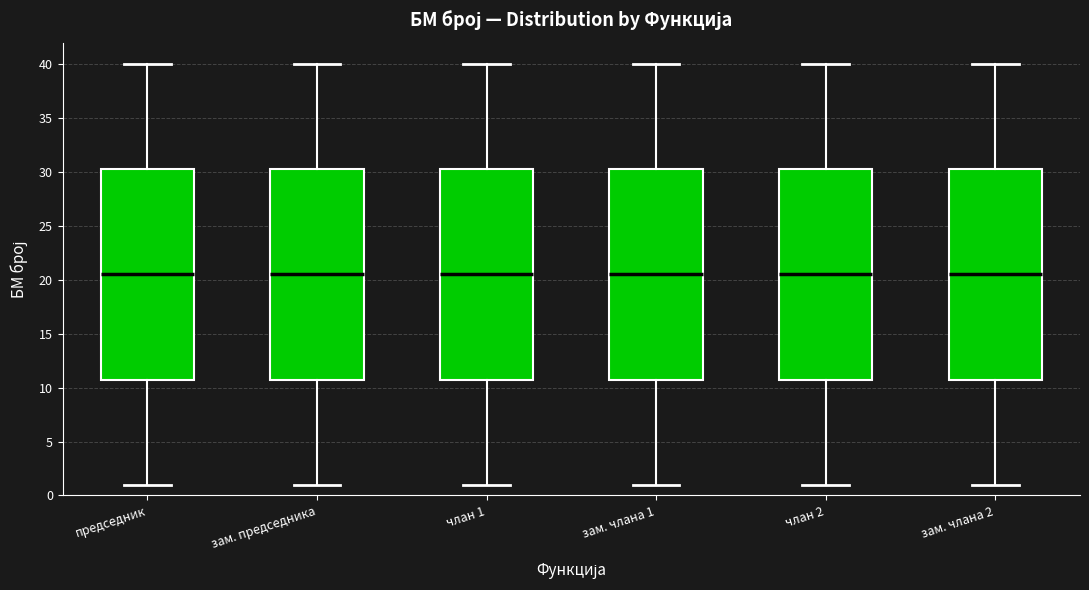

Reading left to right, transcribe this box plot: for each box, give where its median line is, the range the box spans, and where its two whiskers end, as read against the y-axis. The values are not printed on the chart, so give them approximately, as read against the axis.

председник: median 20.5, box 11.0 to 30.5, whiskers 1.0 to 40.0
зам. председника: median 20.5, box 11.0 to 30.5, whiskers 1.0 to 40.0
члан 1: median 20.5, box 11.0 to 30.5, whiskers 1.0 to 40.0
зам. члана 1: median 20.5, box 11.0 to 30.5, whiskers 1.0 to 40.0
члан 2: median 20.5, box 11.0 to 30.5, whiskers 1.0 to 40.0
зам. члана 2: median 20.5, box 11.0 to 30.5, whiskers 1.0 to 40.0